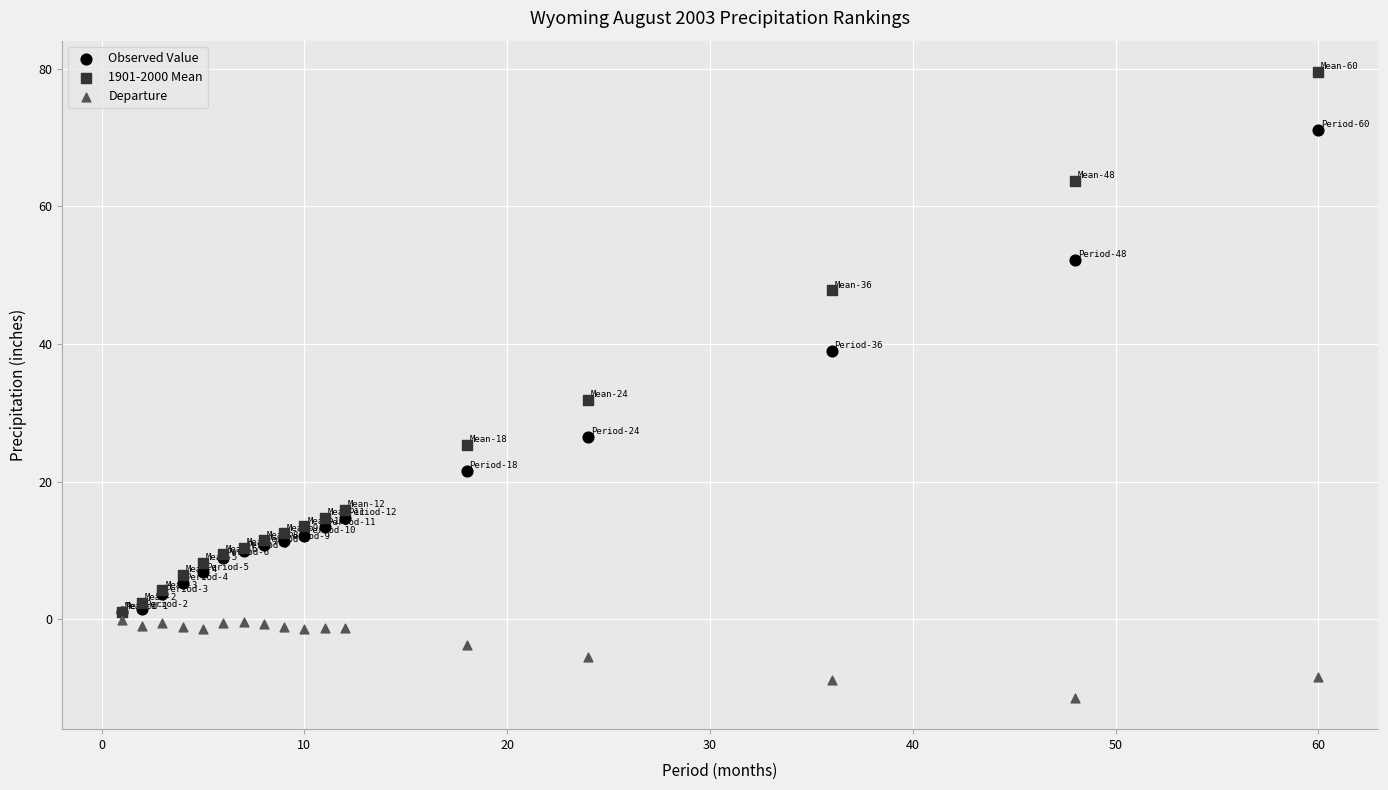

In the 1901-2000 Mean series, what Y value is closest to 40?

47.8